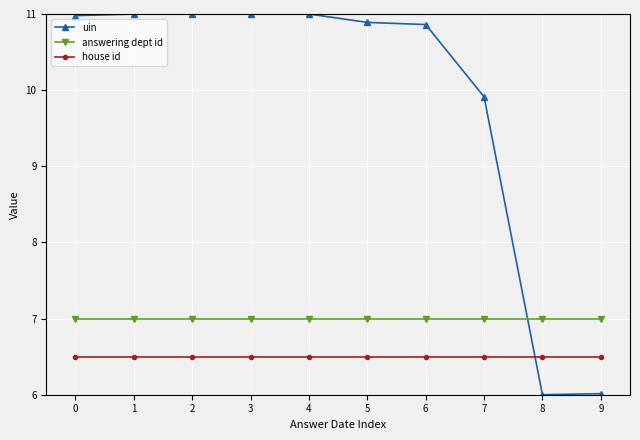

Does the chart display data point markers on the line(s)?

Yes